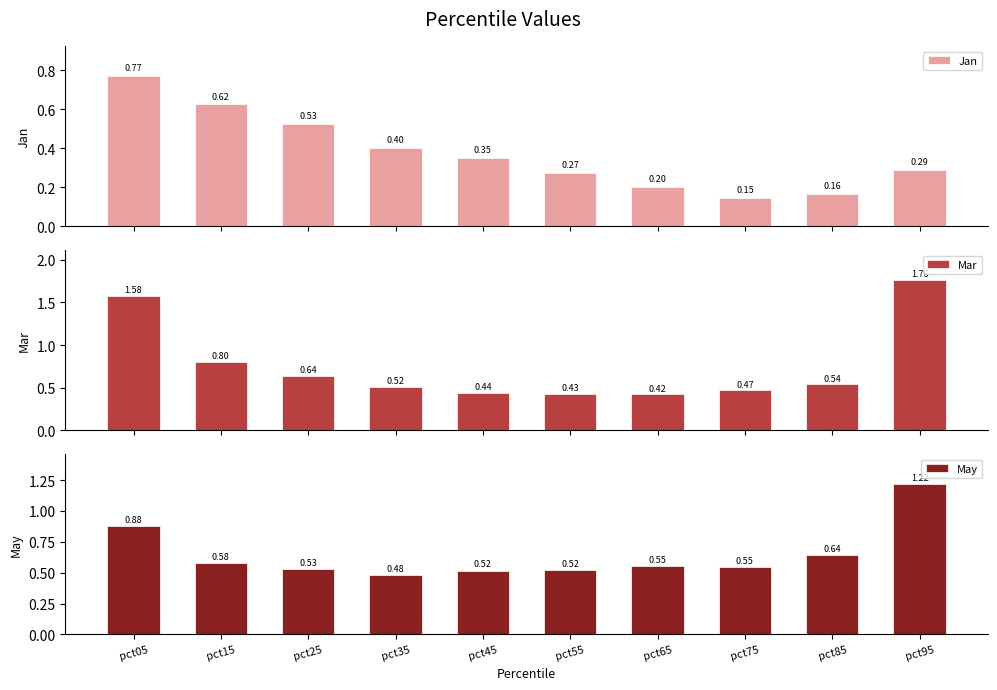

What is the minimum value for Mar?

0.4